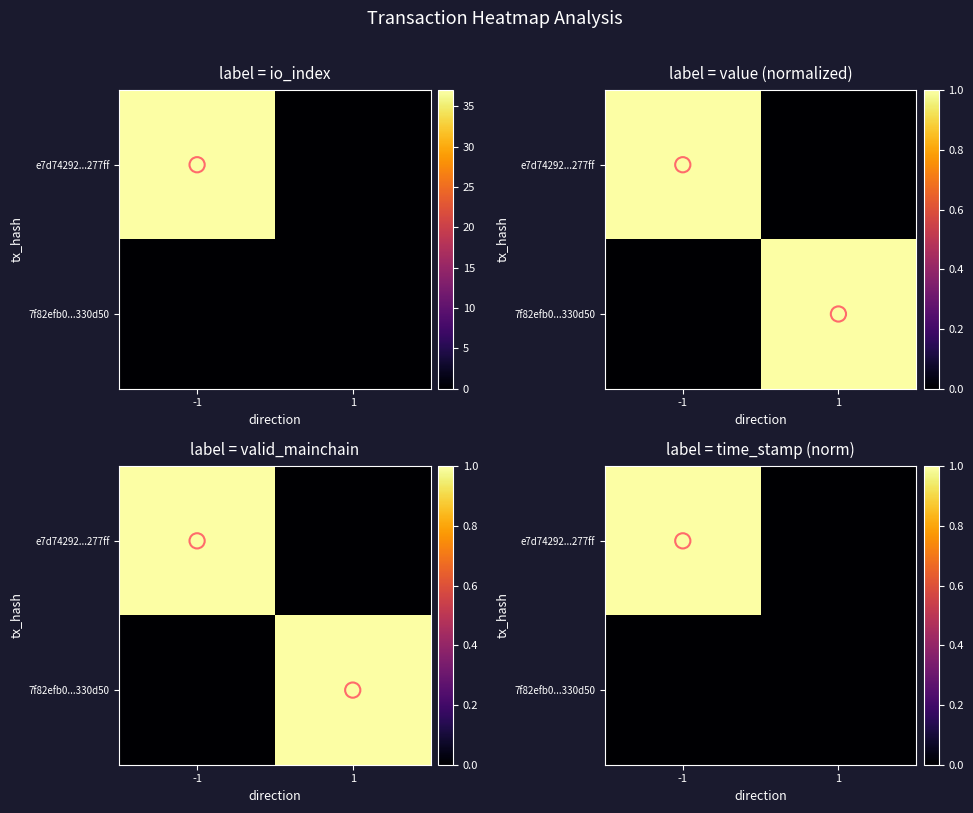

At which label does e7d74292...277ff reach its peak?

-1